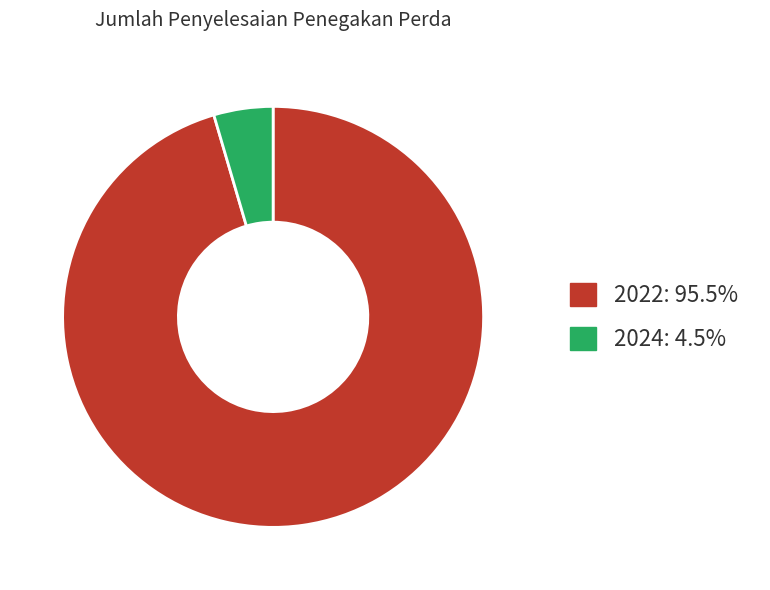

Is there any slice that represents more than half of the pie?

Yes